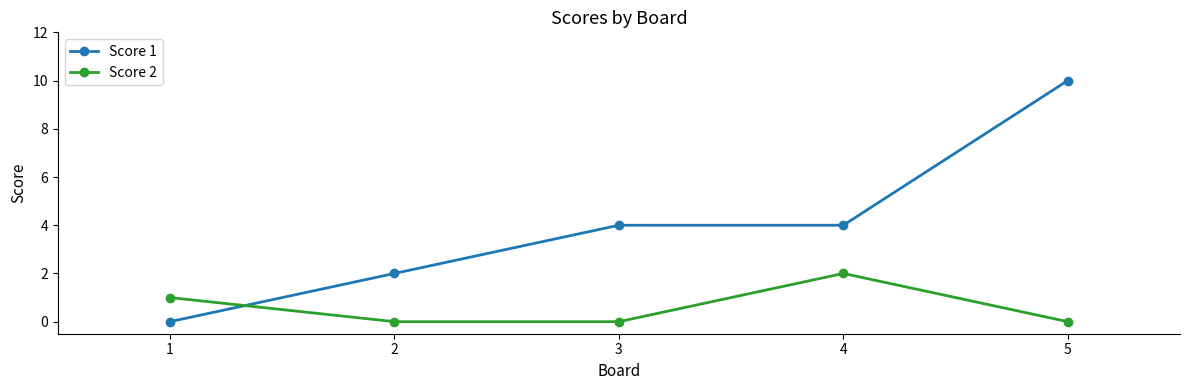

How many times do Score 1 and Score 2 cross each other?

1